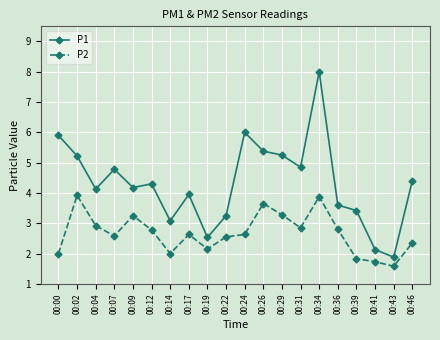

Does the chart have visible grid lines?

Yes